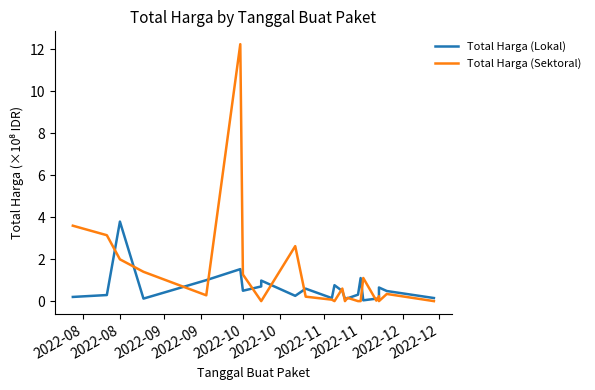

Reading left to right, transcribe all the data shown in this chart.

Total Harga (Lokal): 0.2	0.3	3.8	0.1	1.0	1.5	0.5	0.7	1.0	0.3	0.6	0.1	0.8	0.5	0.1	0.1	0.3	1.1	0.0	0.1	0.1	0.7	0.5	0.1
Total Harga (Sektoral): 3.6	3.1	2.0	1.4	0.3	12.2	1.3	0.0	0.0	2.6	0.2	0.1	0.0	0.6	0.0	0.2	0.0	0.0	1.1	0.0	0.2	0.0	0.3	0.0